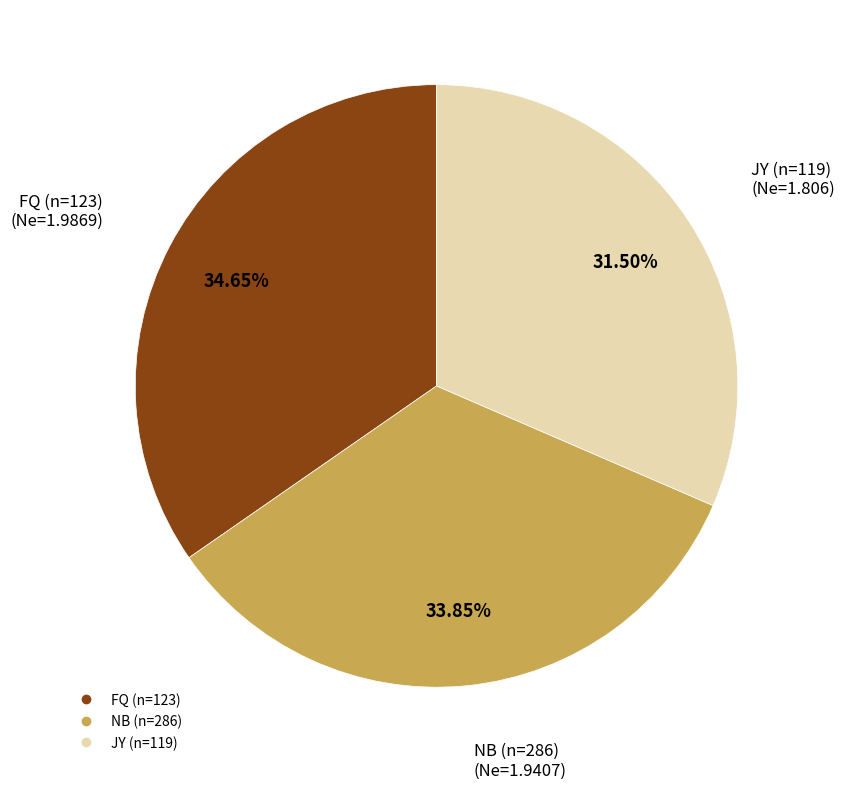

Which category has the biggest portion of the pie?

FQ (n=123)